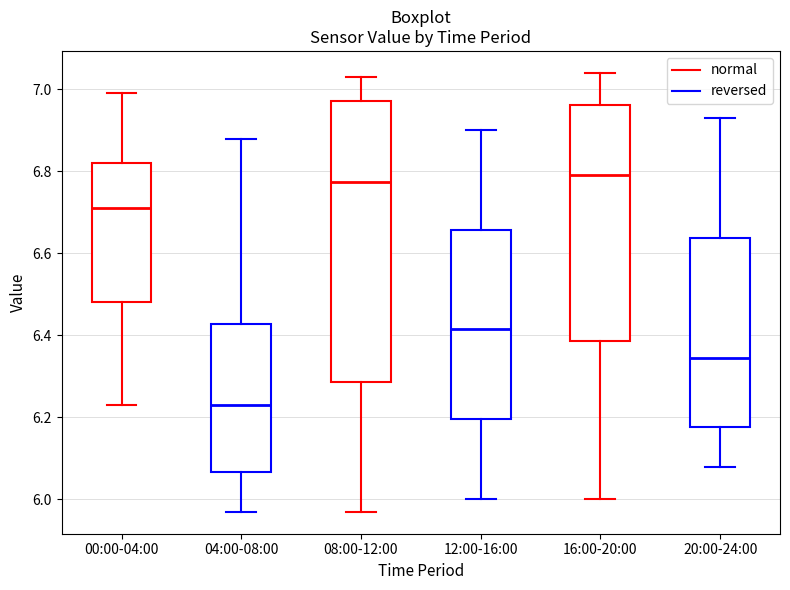

Reading left to right, transcribe this box plot: for each box, give where its median line is, the range the box spans, and where its two whiskers end, as read against the y-axis. The values are not printed on the chart, so give them approximately, as read against the axis.

00:00-04:00: median 6.72, box 6.48 to 6.82, whiskers 6.24 to 7.00
04:00-08:00: median 6.24, box 6.06 to 6.42, whiskers 5.98 to 6.88
08:00-12:00: median 6.78, box 6.28 to 6.98, whiskers 5.98 to 7.04
12:00-16:00: median 6.42, box 6.20 to 6.66, whiskers 6.00 to 6.90
16:00-20:00: median 6.80, box 6.38 to 6.96, whiskers 6.00 to 7.04
20:00-24:00: median 6.34, box 6.18 to 6.64, whiskers 6.08 to 6.94